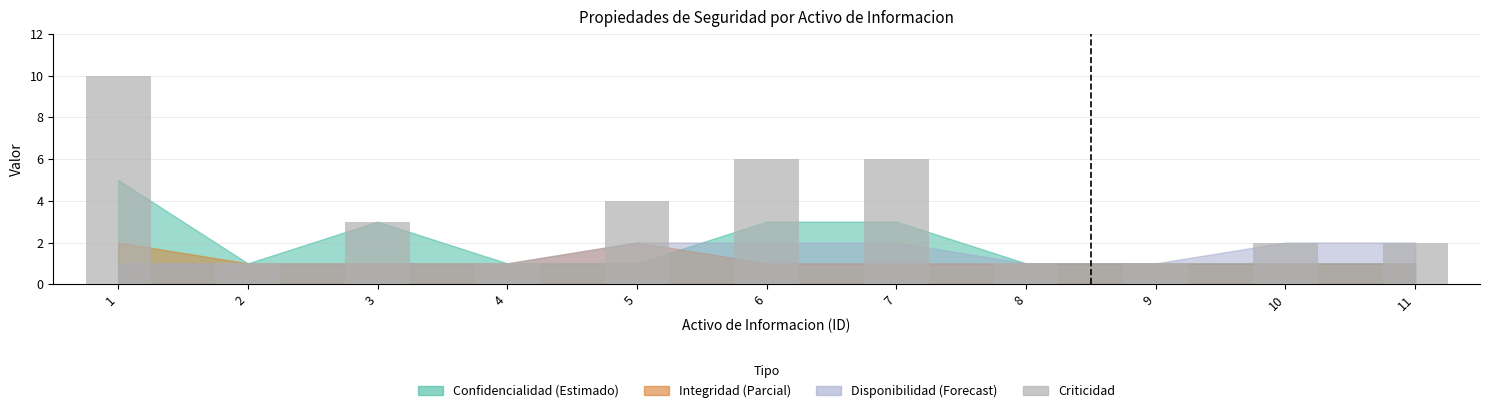

What is the greatest value displayed?

10